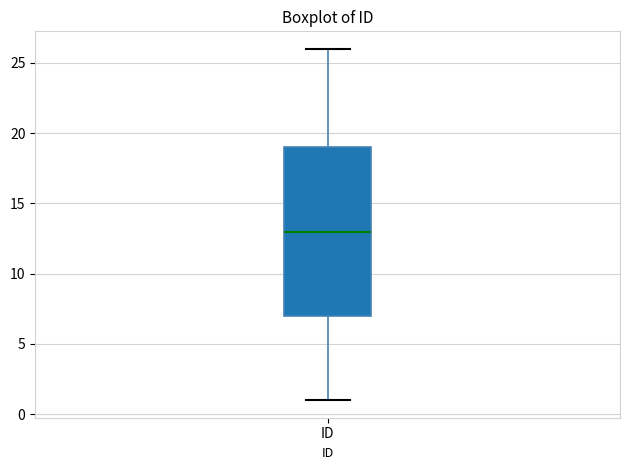

Where does the median line of the box for ID sit on the y-axis? The values are not printed on the chart, so give them approximately, as read against the axis.

13